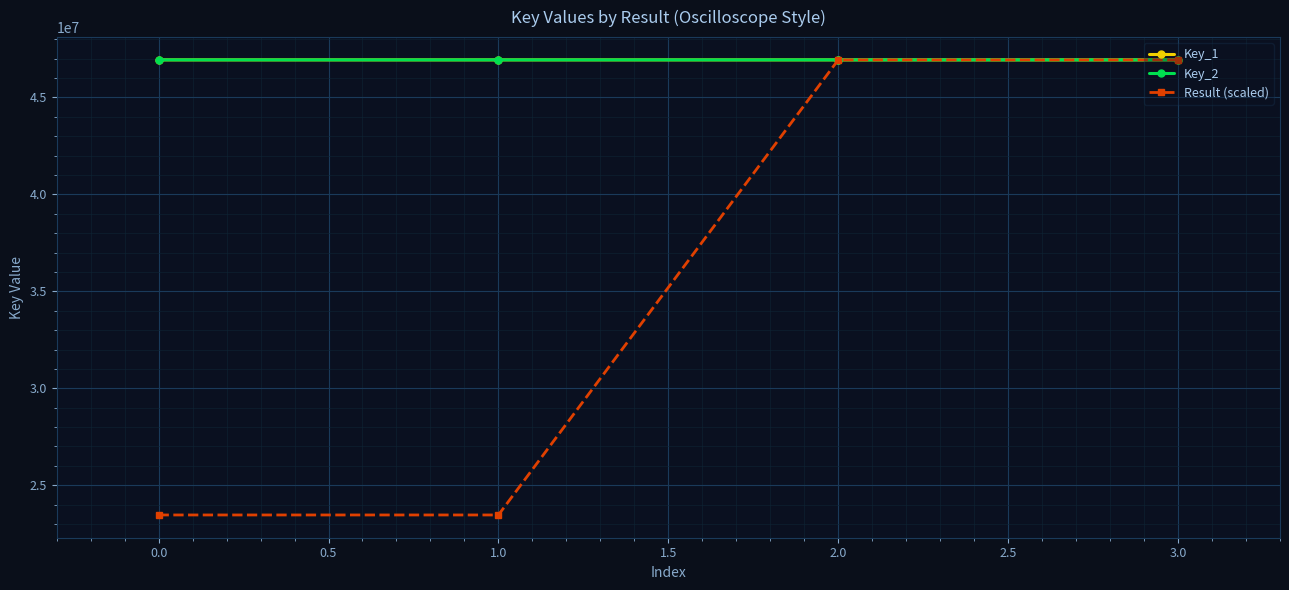

Which series has the largest range (max minus min)?

Result (scaled)